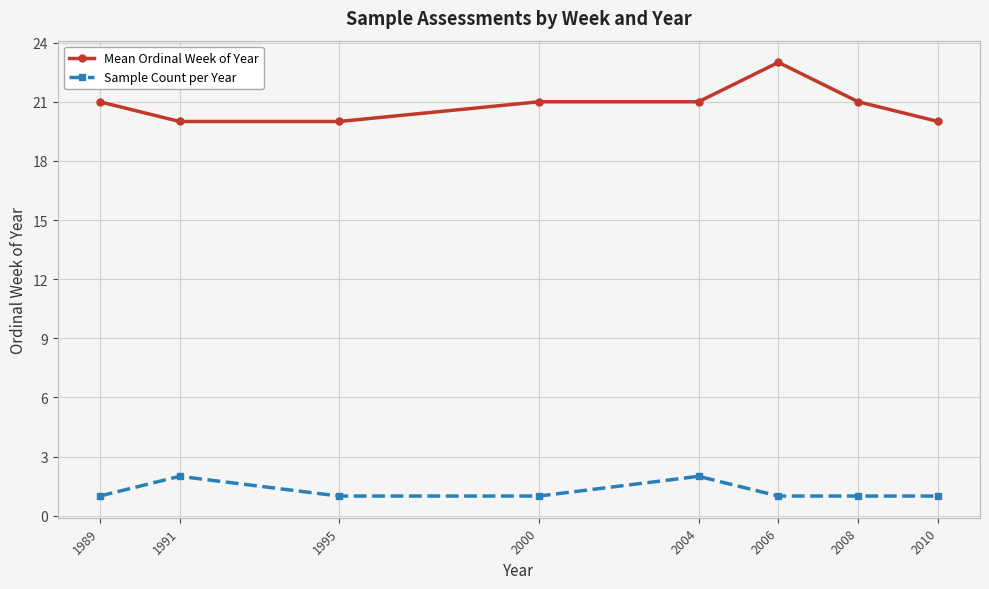

Count the Mean Ordinal Week of Year values in the range 20 to 21.

7